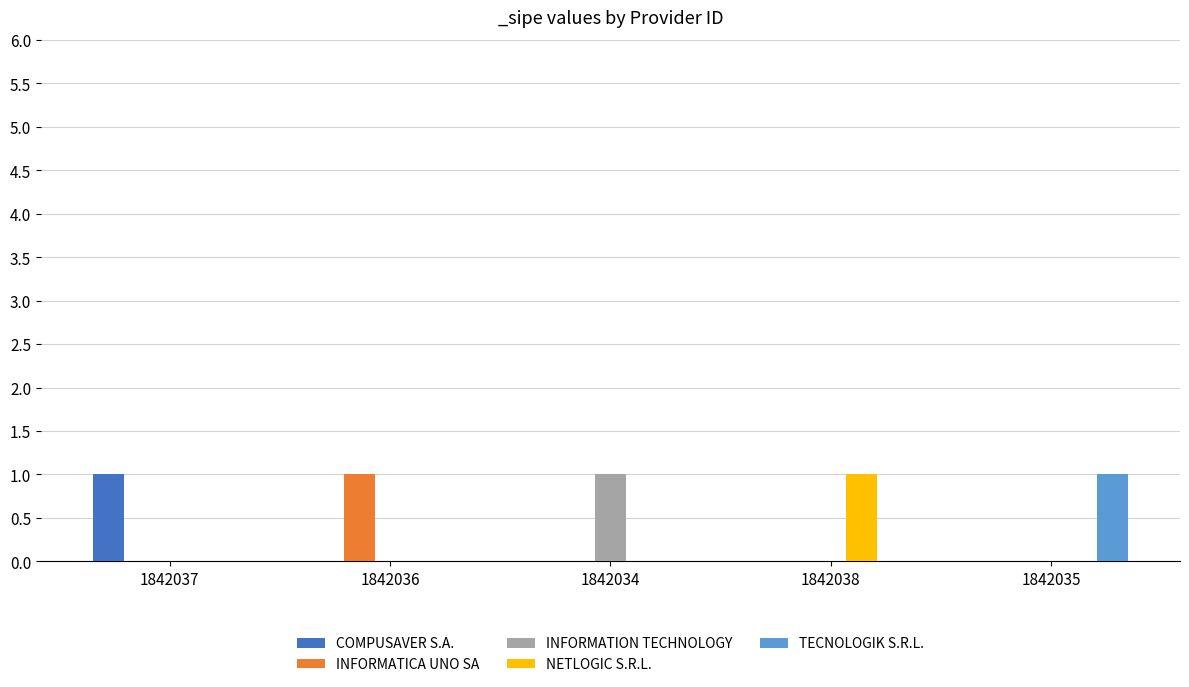

What are all the series names shown in the legend?

COMPUSAVER S.A., INFORMATICA UNO SA, INFORMATION TECHNOLOGY, NETLOGIC S.R.L., TECNOLOGIK S.R.L.